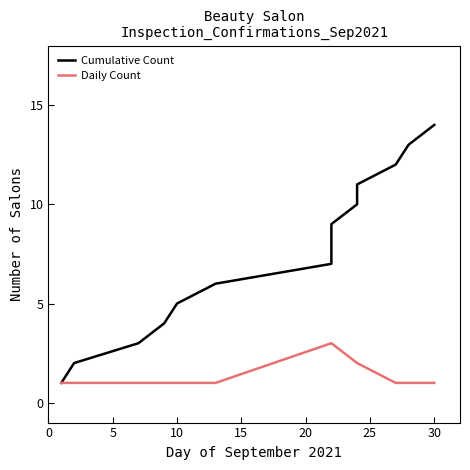

Does the chart display data point markers on the line(s)?

No